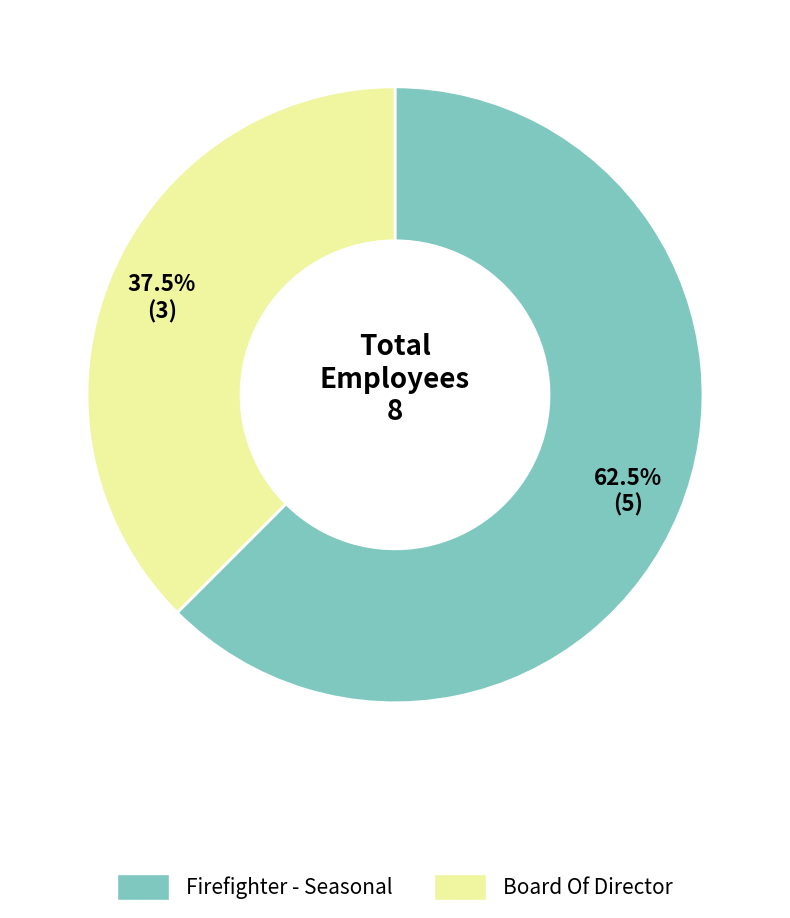

Which category has the biggest portion of the pie?

Firefighter - Seasonal